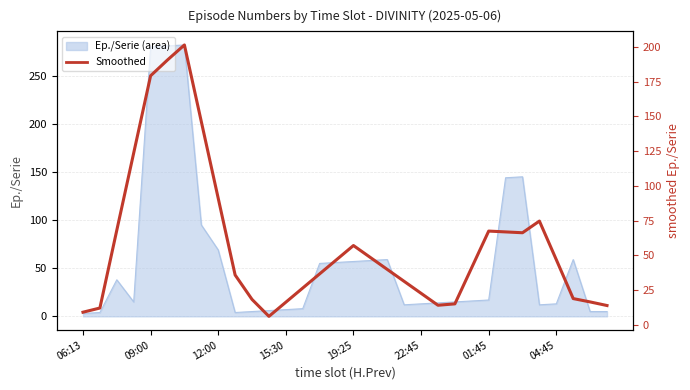

How many lines are shown in the chart?

1